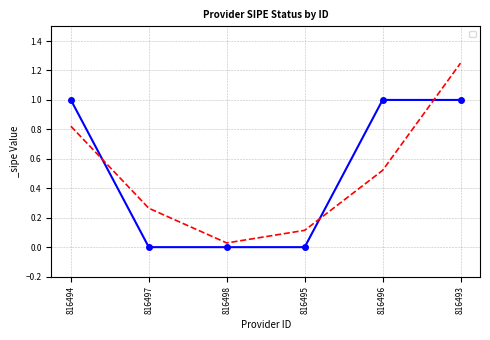

List the labels in order of value, largest first.

816494, 816496, 816493, 816497, 816498, 816495